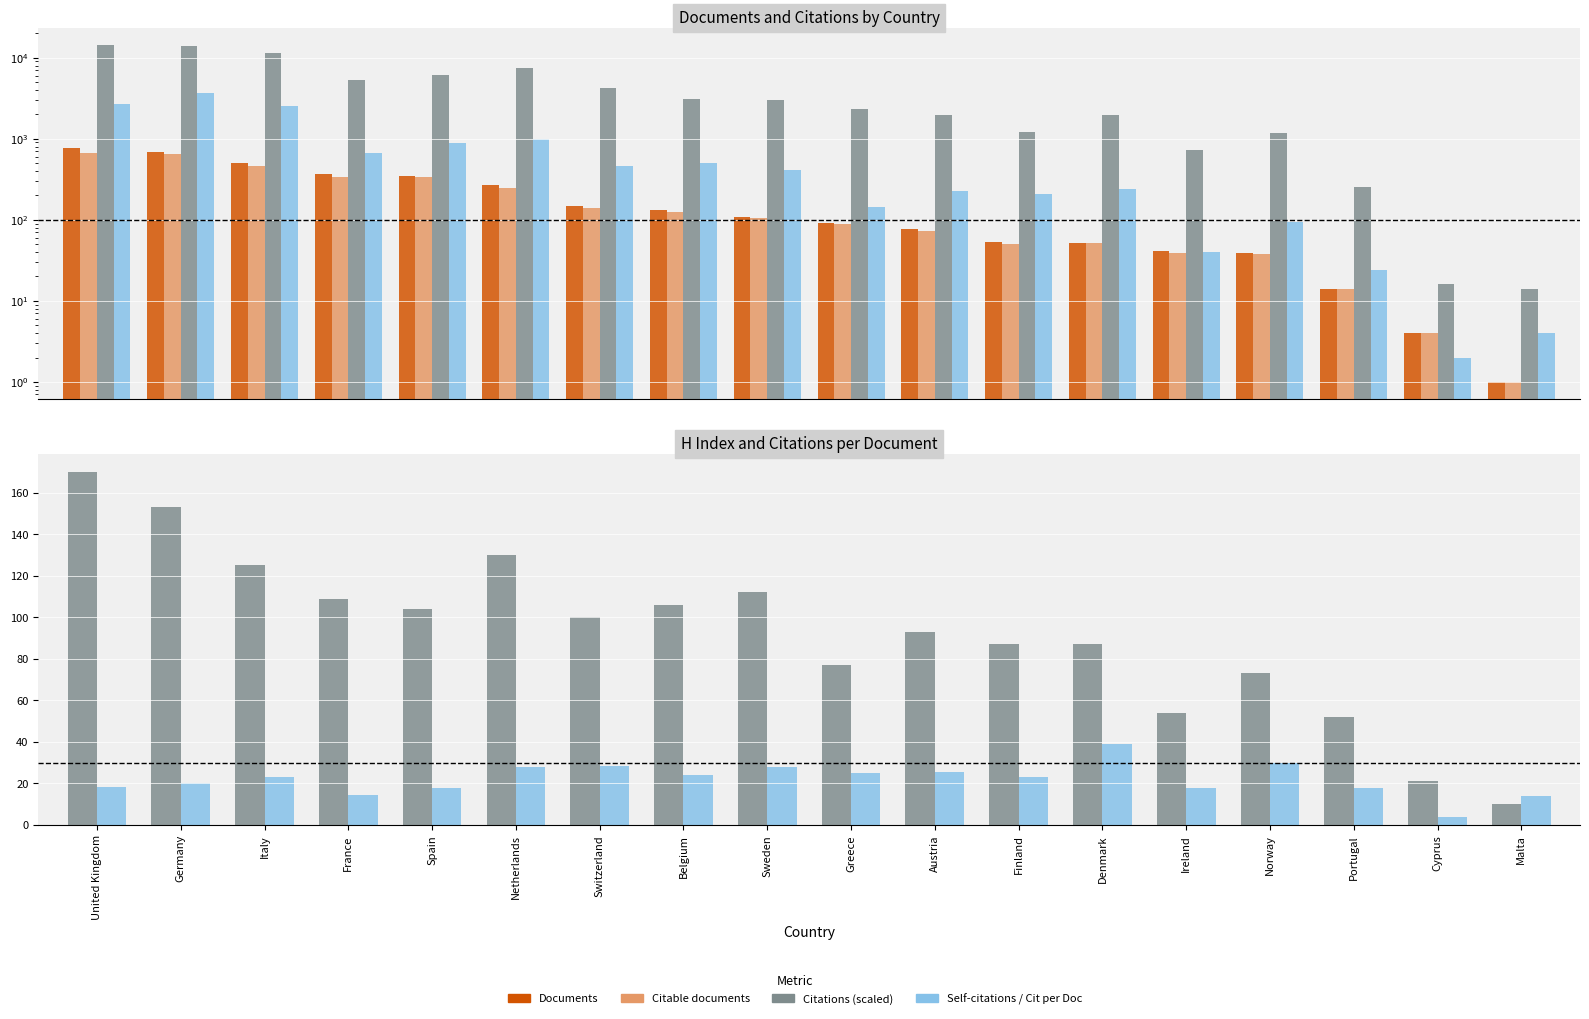

Reading left to right, extract all data points from this chart.

Documents: 775.0	693.0	498.0	365.0	348.0	268.0	147.0	131.0	107.0	92.0	77.0	53.0	51.0	41.0	39.0	14.0	4.0	1.0
Citable documents: 662.0	642.0	467.0	338.0	335.0	244.0	141.0	124.0	104.0	89.0	73.0	50.0	51.0	39.0	38.0	14.0	4.0	1.0
Citations: 14347.0	13976.0	11450.0	5310.0	6133.0	7545.0	4191.0	3133.0	3003.0	2294.0	1949.0	1217.0	1979.0	734.0	1168.0	251.0	16.0	14.0
Self-citations: 2654.0	3642.0	2564.0	675.0	878.0	1003.0	457.0	506.0	409.0	142.0	228.0	210.0	243.0	40.0	93.0	24.0	2.0	4.0
H index: 170.0	153.0	125.0	109.0	104.0	130.0	100.0	106.0	112.0	77.0	93.0	87.0	87.0	54.0	73.0	52.0	21.0	10.0
Citations per document: 18.5	20.2	23.0	14.6	17.6	28.1	28.5	23.9	28.1	24.9	25.3	23.0	38.8	17.9	29.9	17.9	4.0	14.0